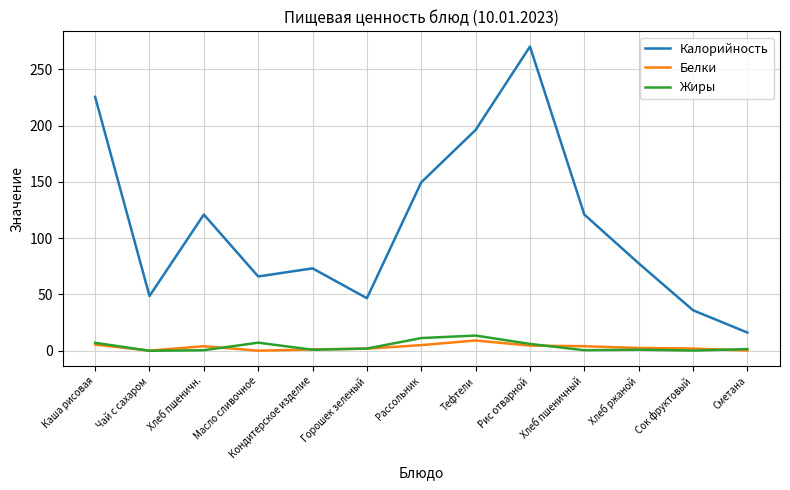

Does the chart have visible grid lines?

Yes